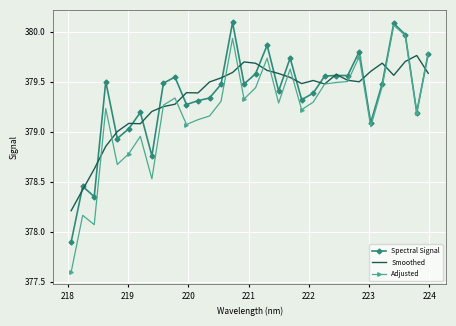

What is the lowest value of the Spectral Signal series?

377.9